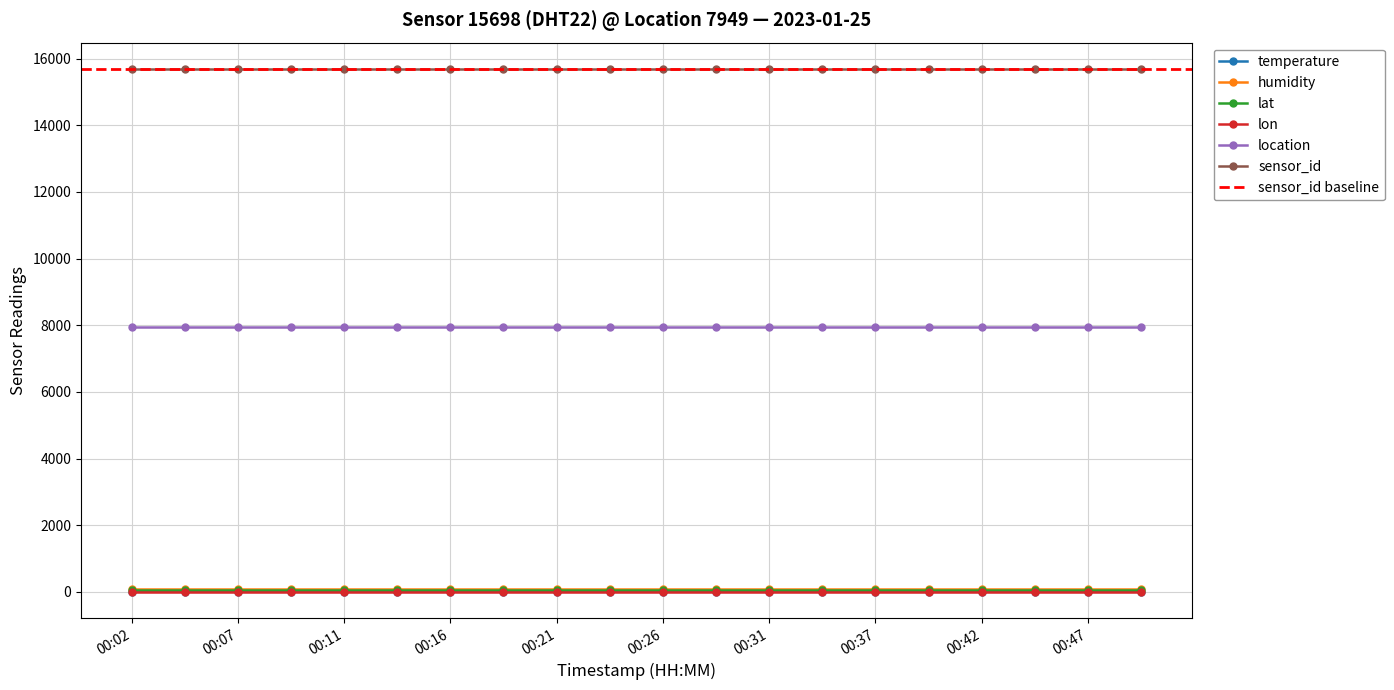

Is this an area chart (filled region under the line)?

No